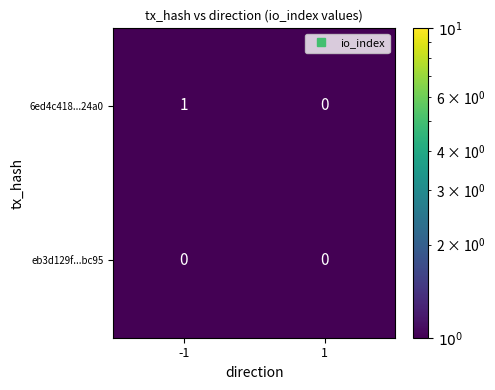

The value of eb3d129f...bc95 at 1 is 0. True or false?

True